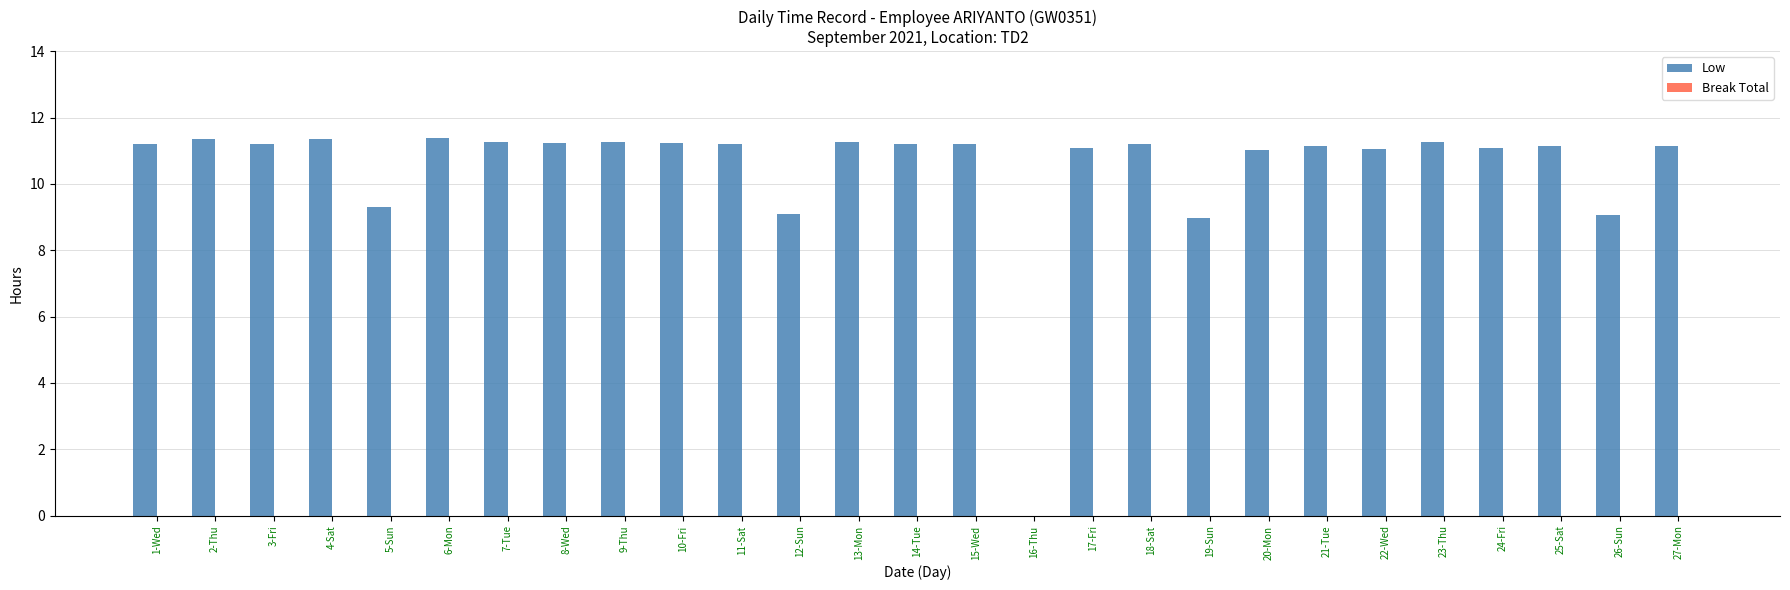

What is the maximum value shown in the chart?

11.4